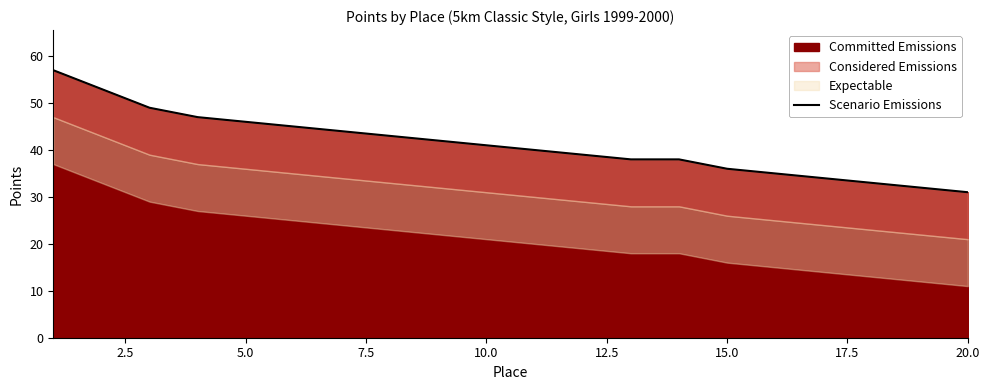

Reading left to right, transcribe all the data shown in this chart.

57	53	49	47	46	45	44	43	42	41	40	39	38	38	36	35	34	33	32	31